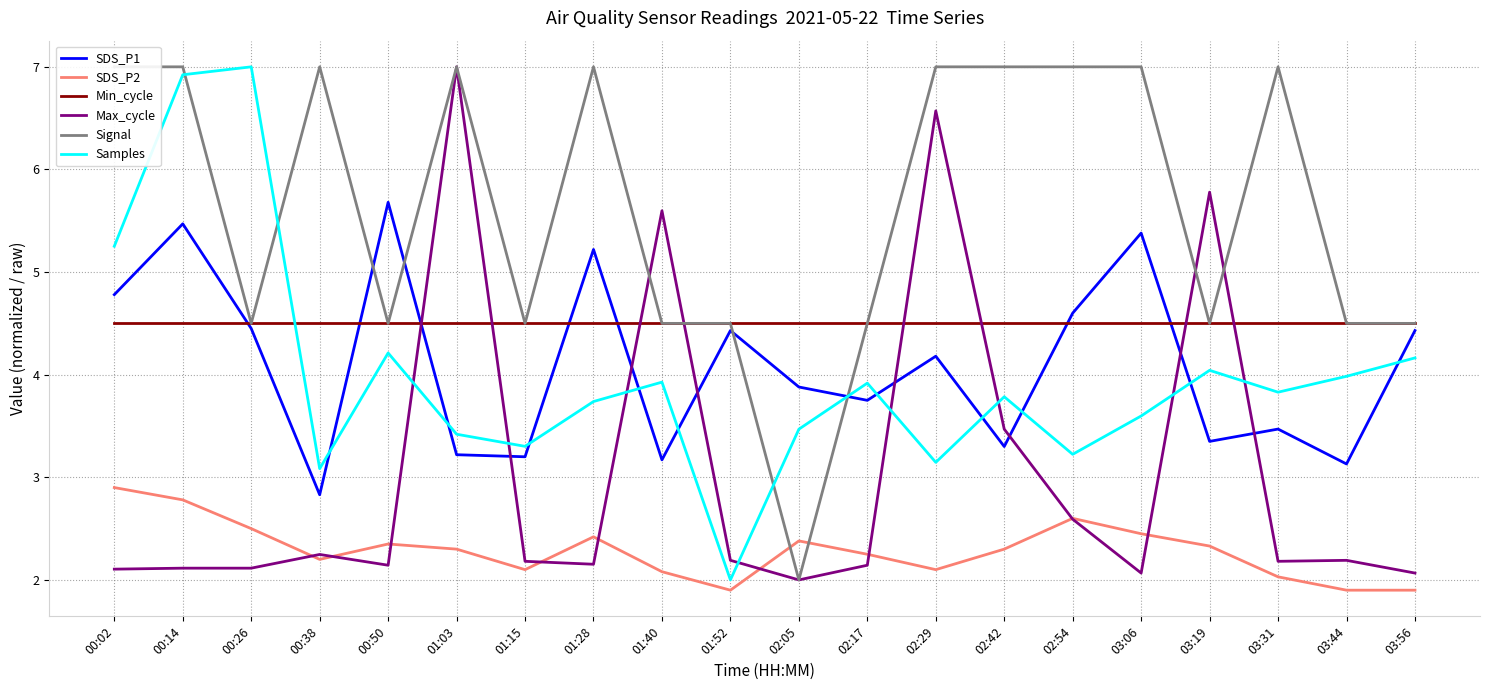

Is it true that SDS_P1 equals 5.8 at 00:26?

False